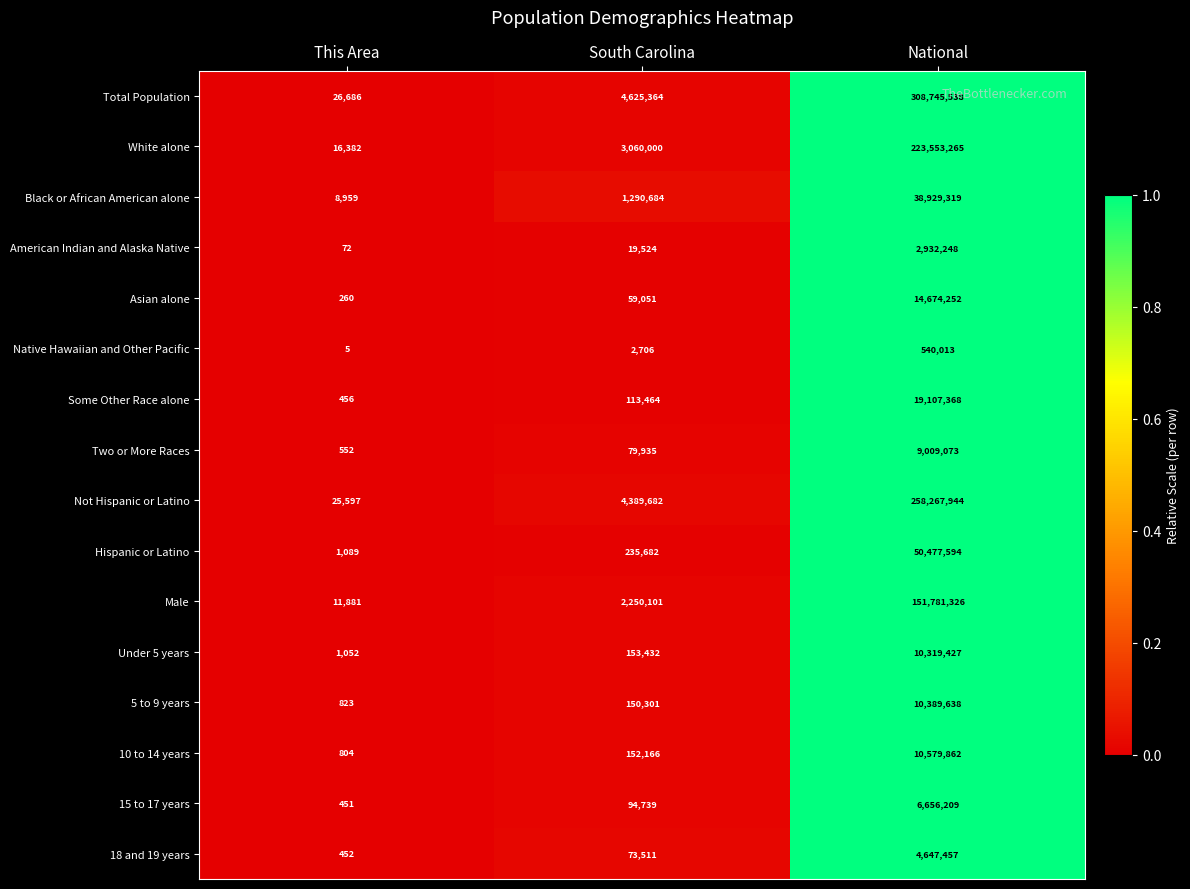

At which category is the sum across all series the highest?

National